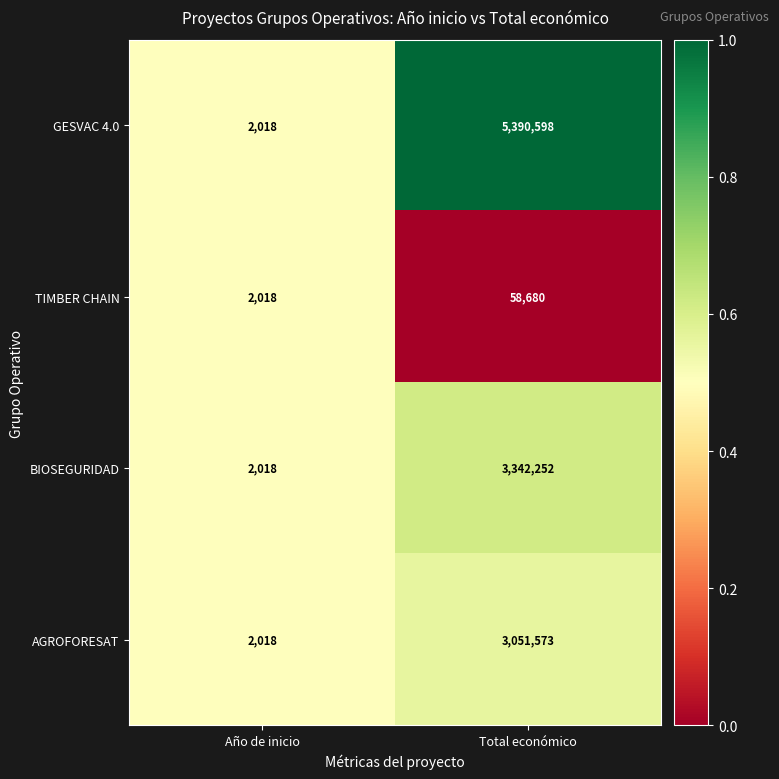

What is the sum of the BIOSEGURIDAD values at Año de inicio and Total económico?

3344270